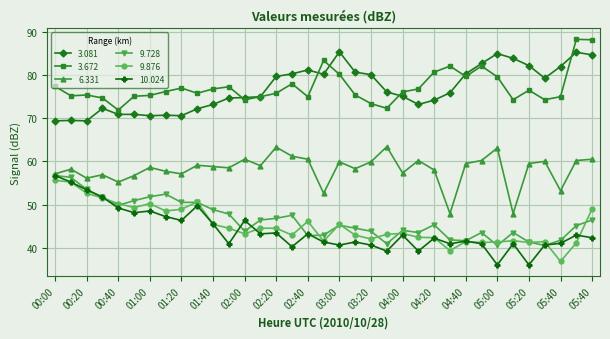

What is the minimum value shown in the chart?

36.0